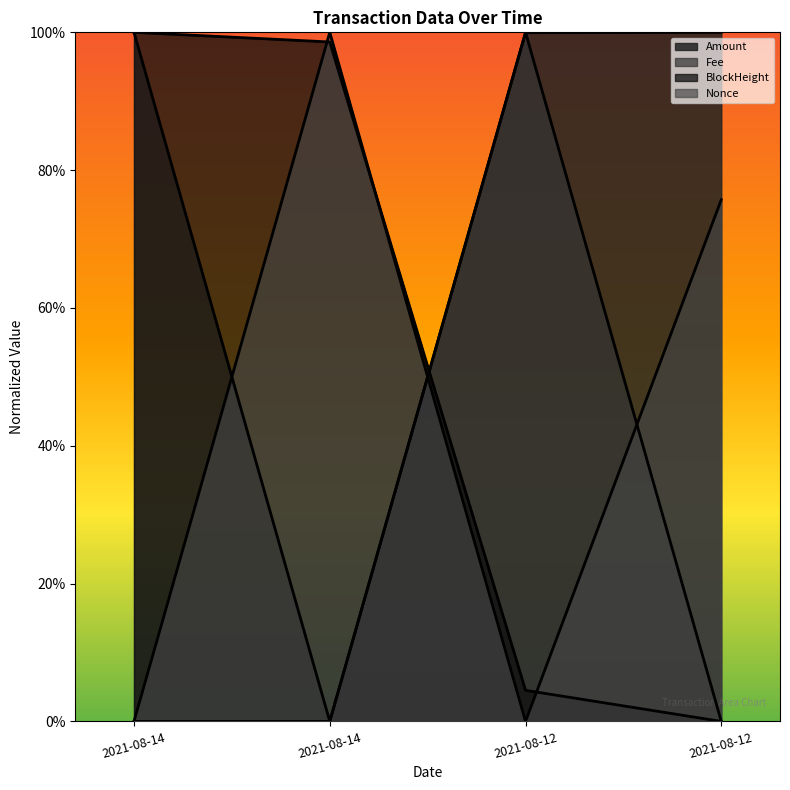

The value of BlockHeight at 2021-08-14 is 1.0. True or false?

True